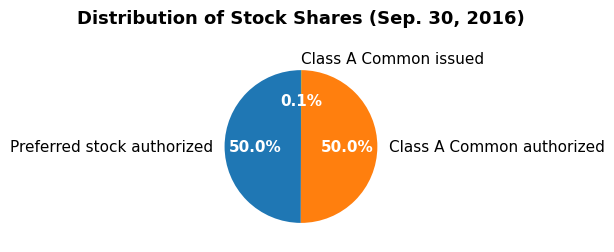

Approximately how many times larger is the value at Preferred stock authorized compared to Class A Common authorized?

1.0